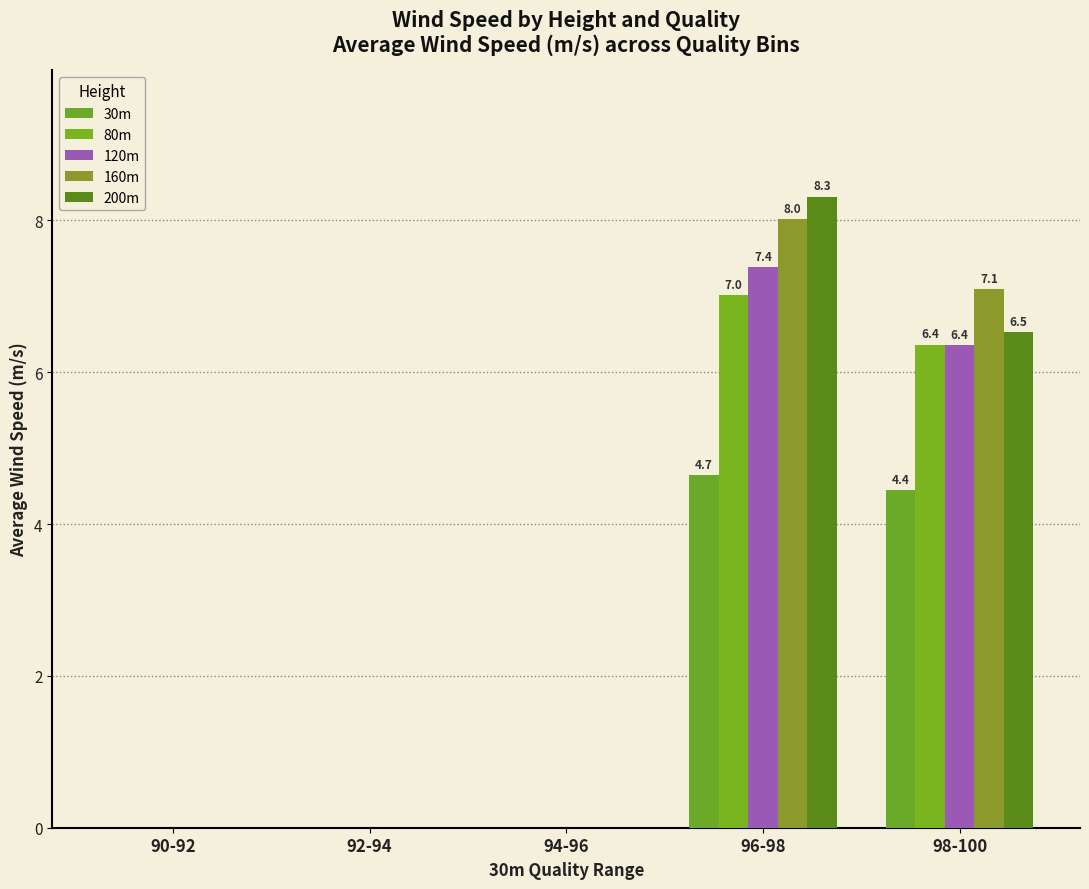

Reading left to right, transcribe all the data shown in this chart.

30m: 0.0	0.0	0.0	4.7	4.4
80m: 0.0	0.0	0.0	7.0	6.4
120m: 0.0	0.0	0.0	7.4	6.4
160m: 0.0	0.0	0.0	8.0	7.1
200m: 0.0	0.0	0.0	8.3	6.5